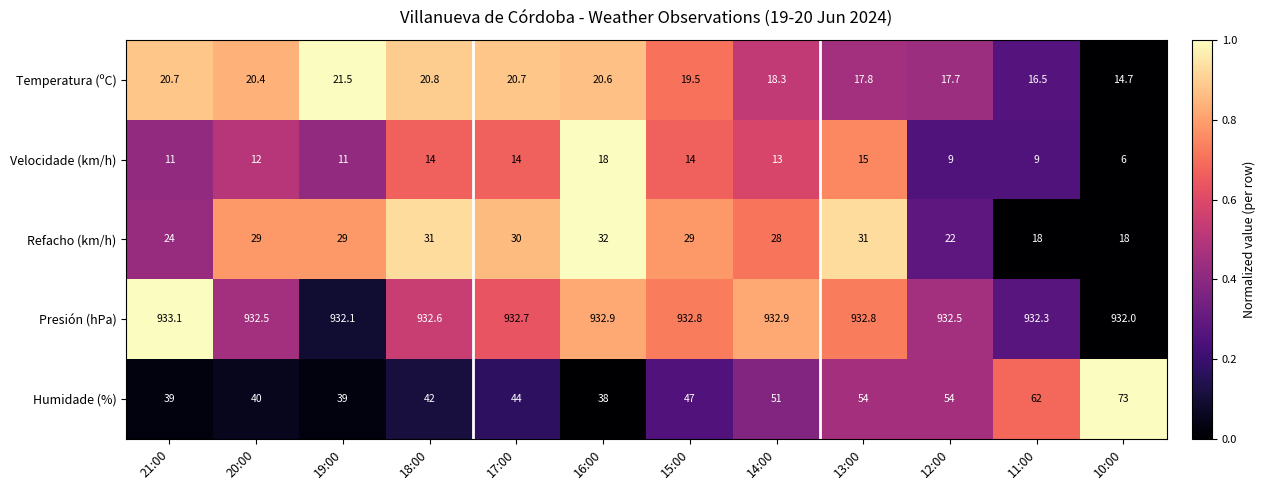

Rank the series by their maximum value, from lowest to highest.

Velocidade (km/h), Temperatura (ºC), Refacho (km/h), Humidade (%), Presión (hPa)